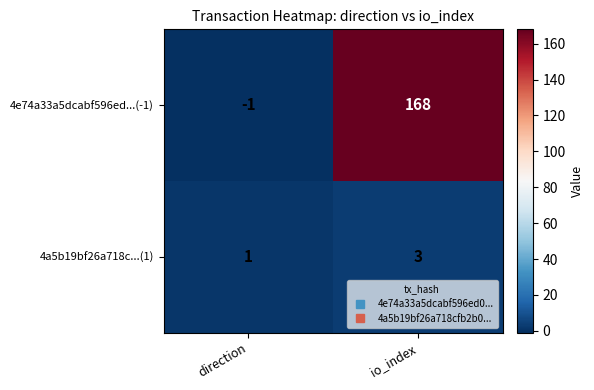

Which series has the largest total across all categories?

4e74a33a5dcabf596ed...(-1)